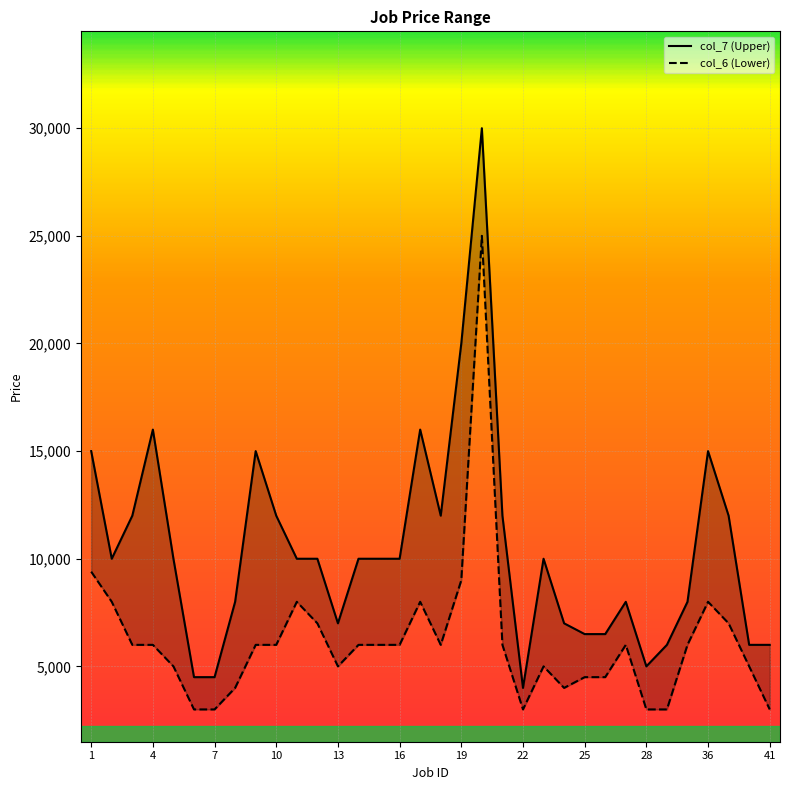

Which category has the highest value across all series?

20